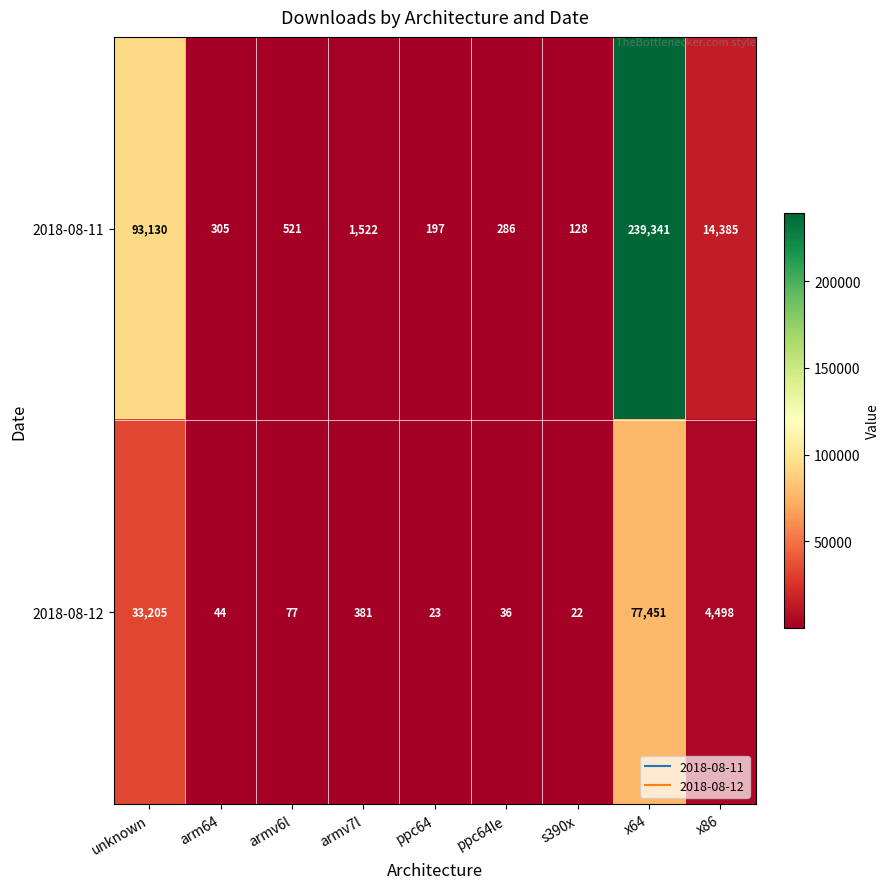

Which series changed the most between unknown and ppc64le?

2018-08-11